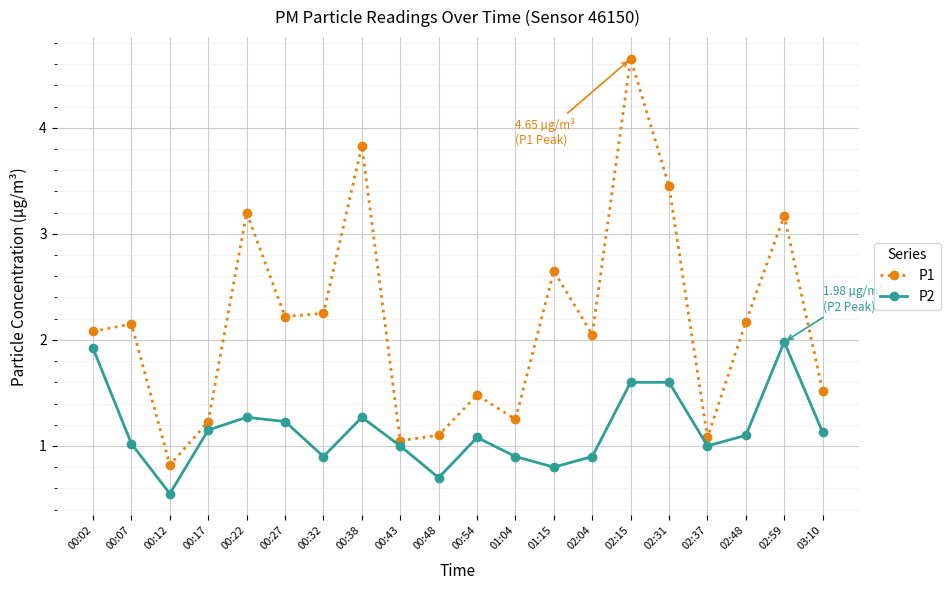

Which category has the highest value across all series?

02:15